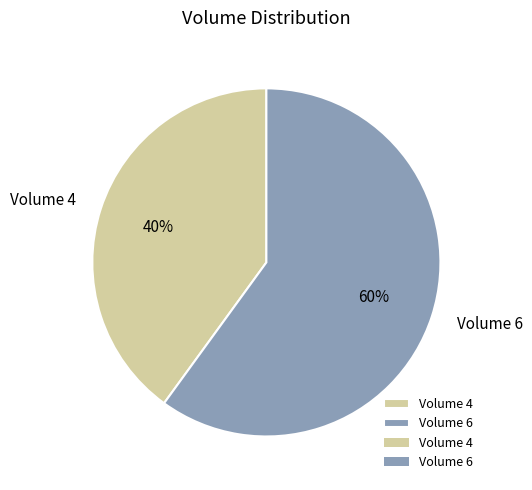

Which category accounts for the majority?

Volume 6